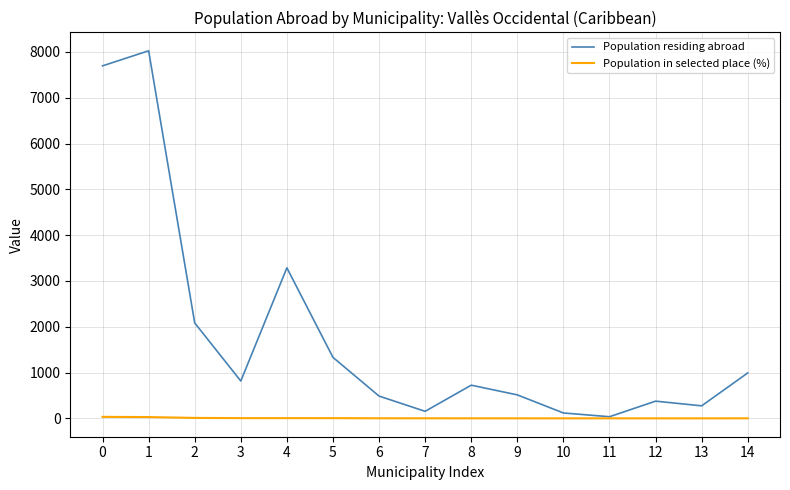

What is the sum of all Population in selected place (%) values?

100.0